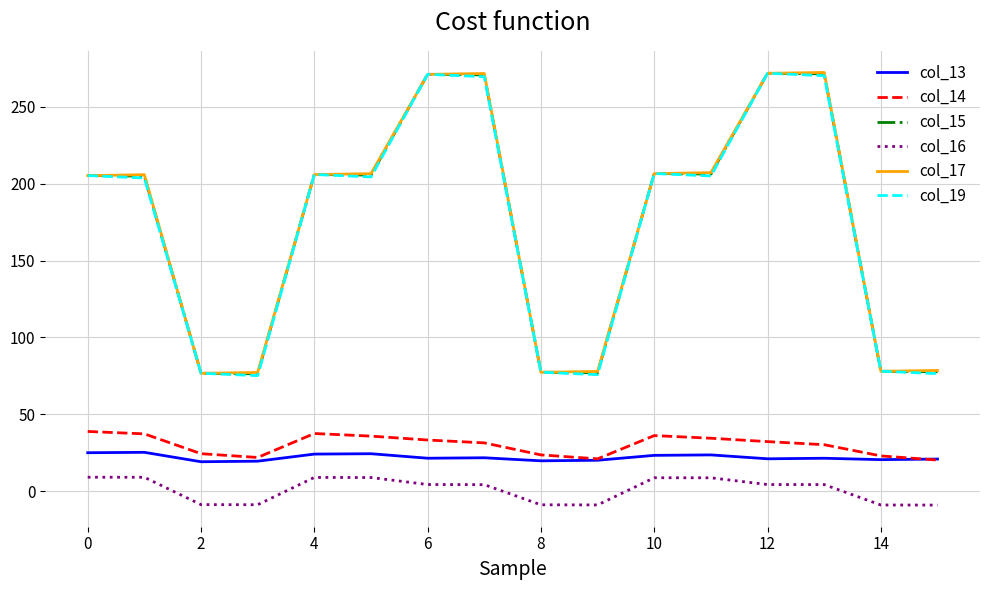

Does the chart display data point markers on the line(s)?

No